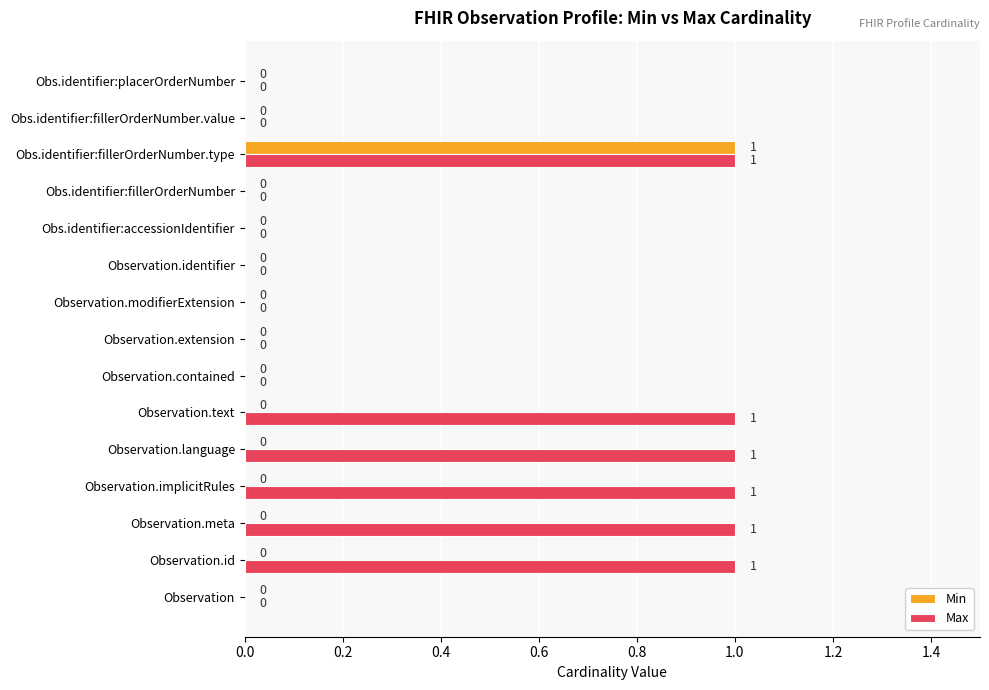

What are all the series names shown in the legend?

Min, Max